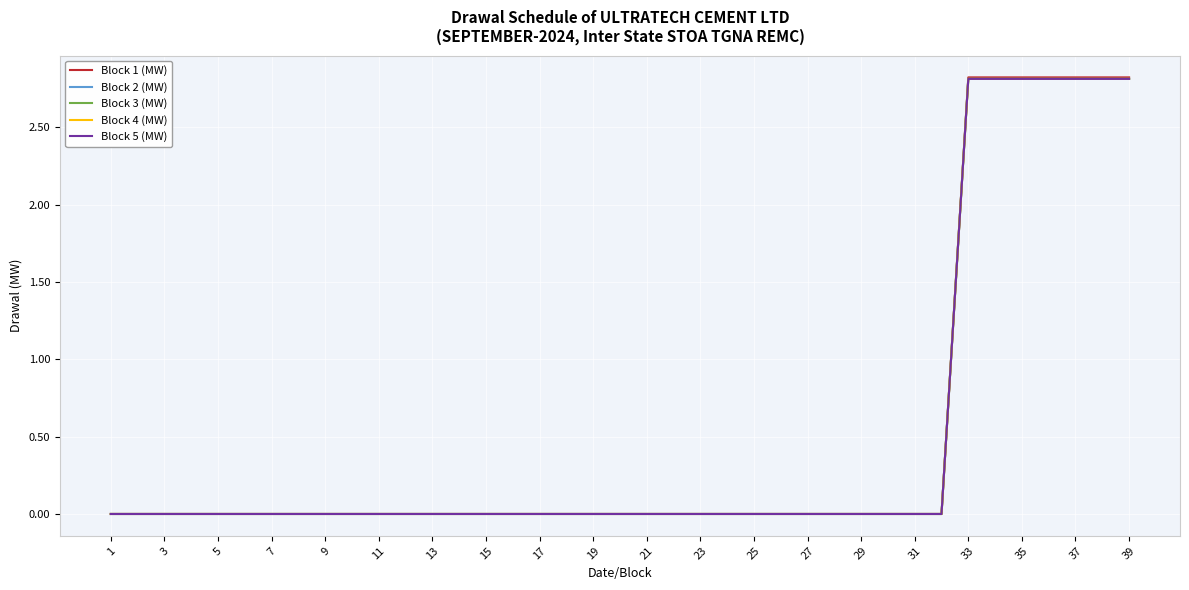

Does the chart display data point markers on the line(s)?

No